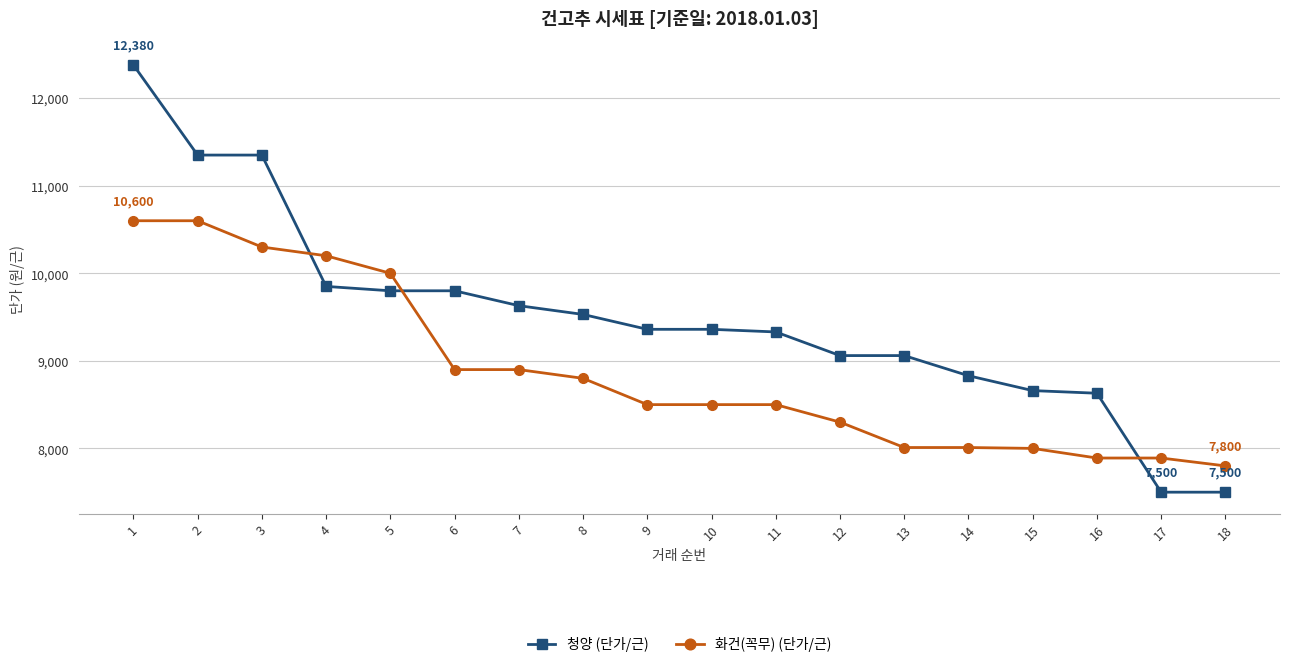

Is the value of 화건(꼭무) (단가/근) at 5 greater than the value of 청양 (단가/근) at 3?

No